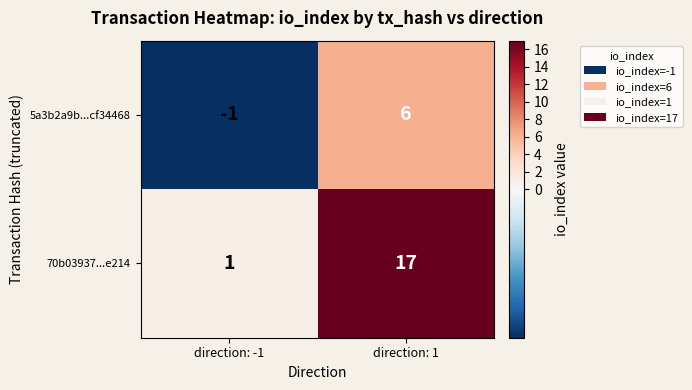

The value of 5a3b2a9b...cf34468 at direction: 1 is 6. True or false?

True